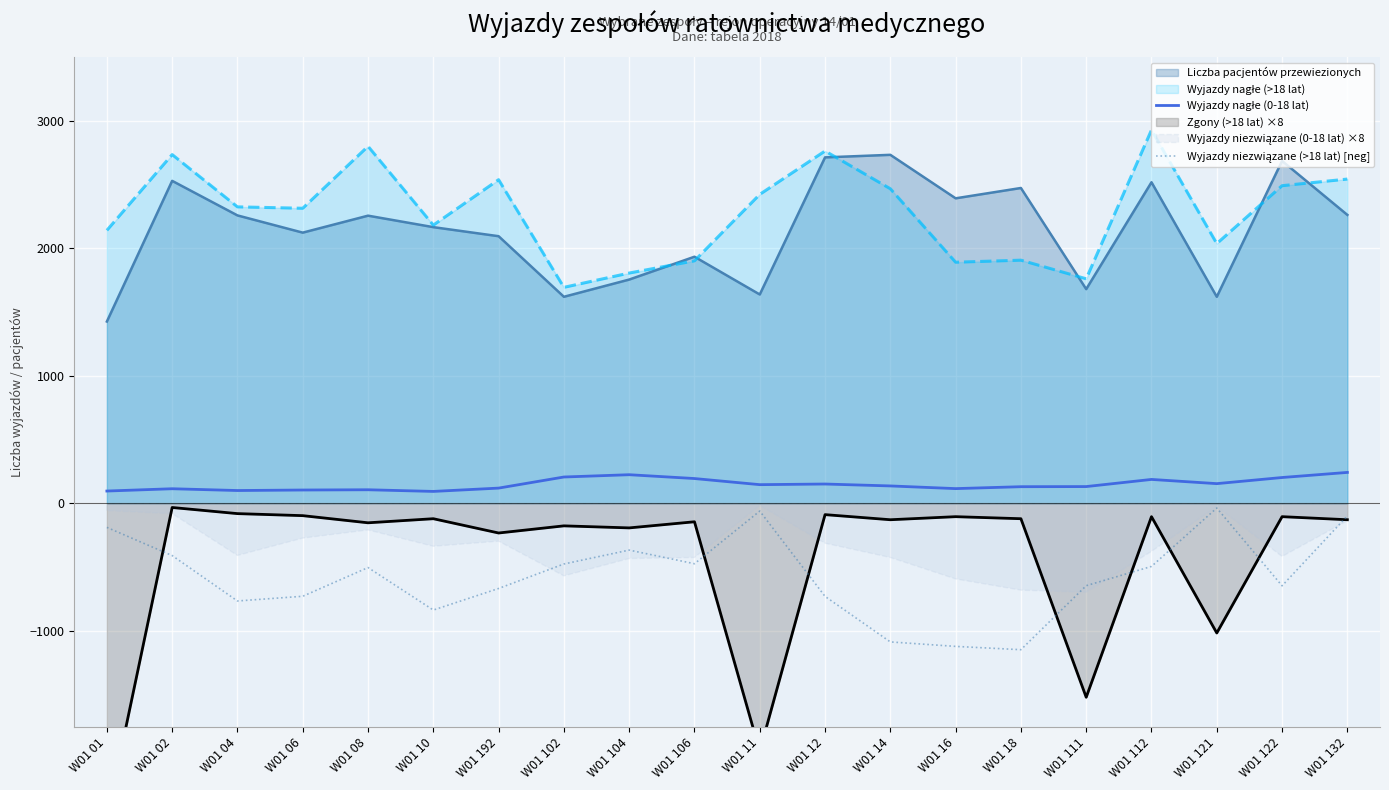

What is the difference between the second highest and minimum values in the Wyjazdy nagłe (0-18 lat) series?

131